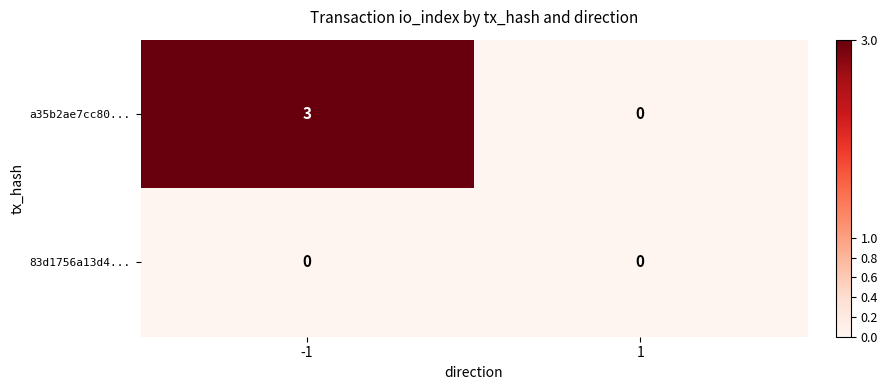

What is the greatest value displayed?

3